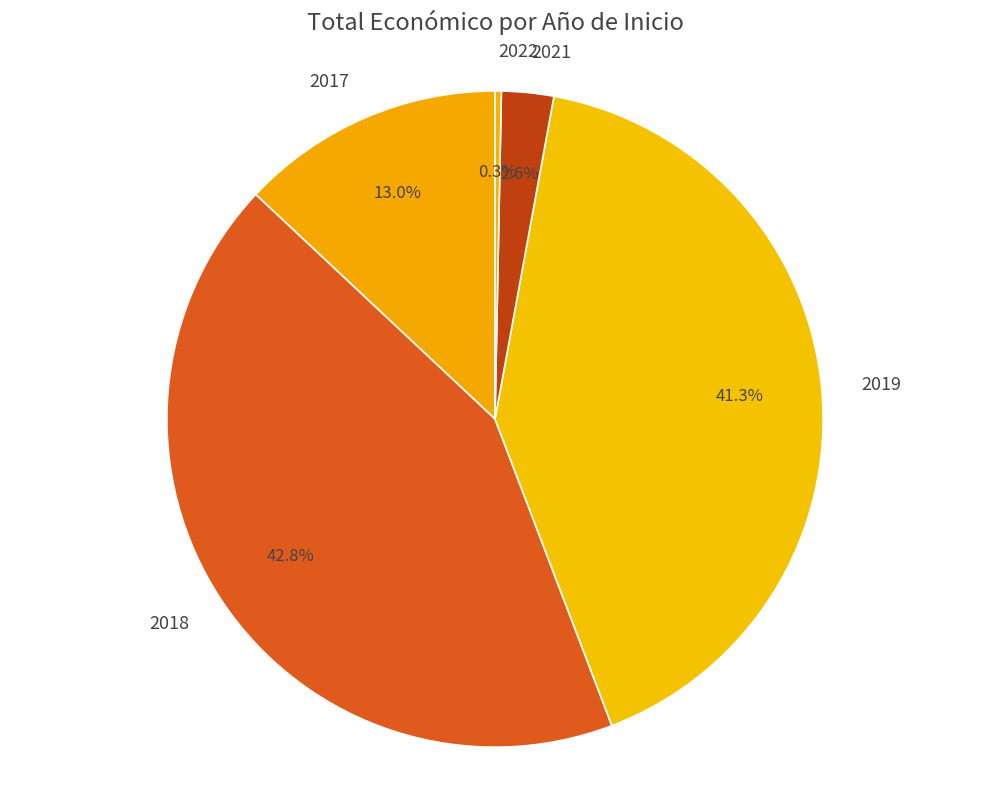

To the nearest percent, what portion does 2018 represent?

43%